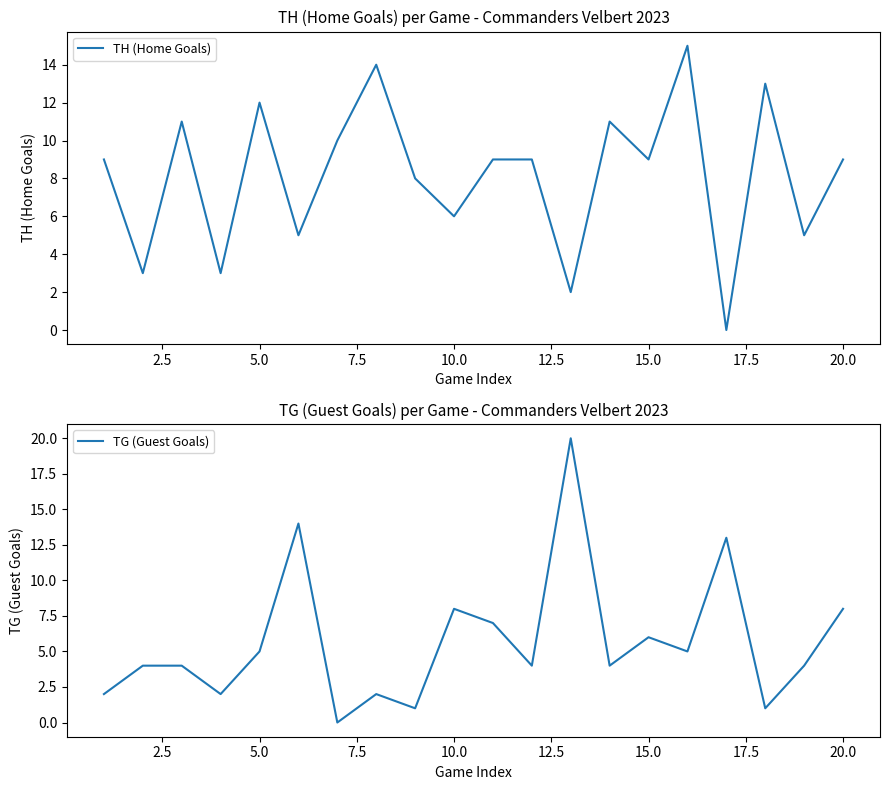

What is the maximum value for TG (Guest Goals)?

20